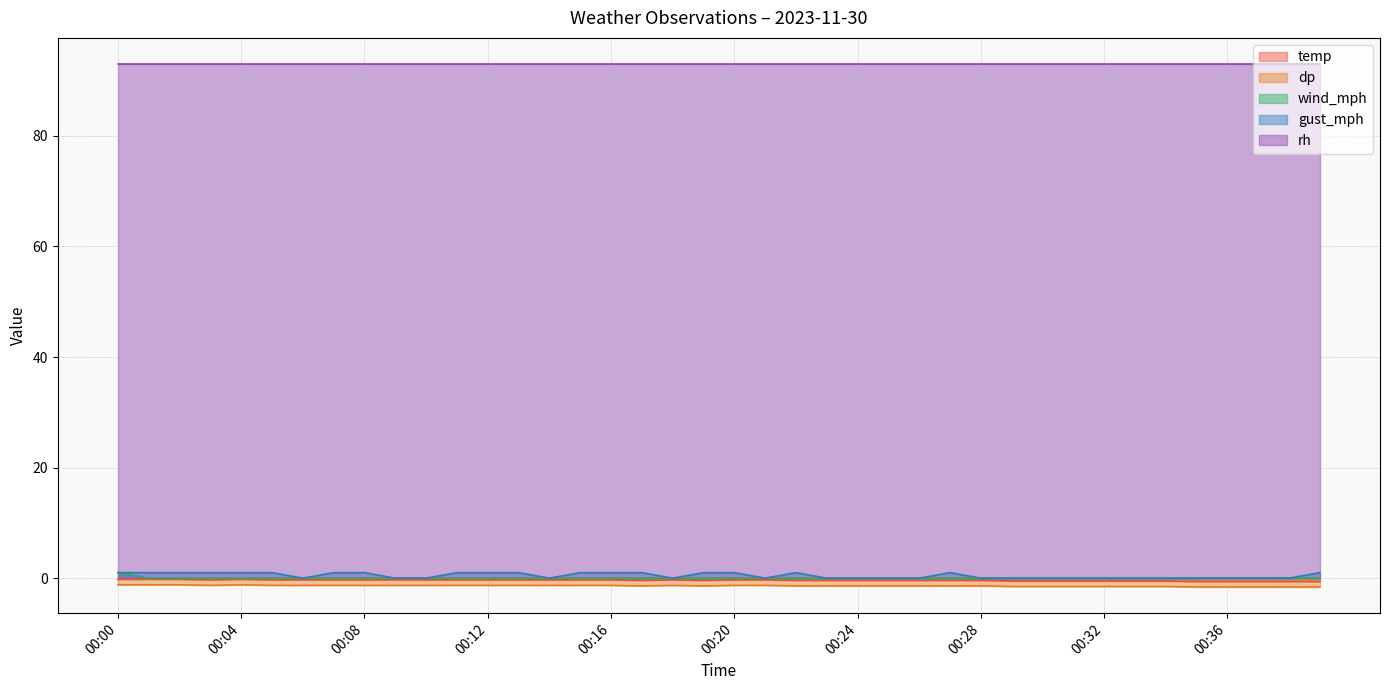

Does the chart have visible grid lines?

Yes